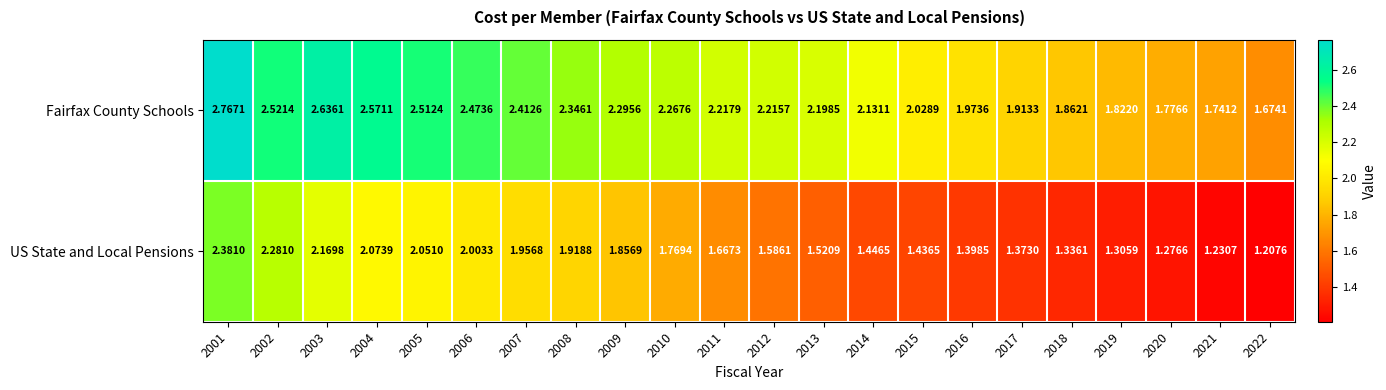

At 2015, list the series in order from smallest to largest.

US State and Local Pensions, Fairfax County Schools